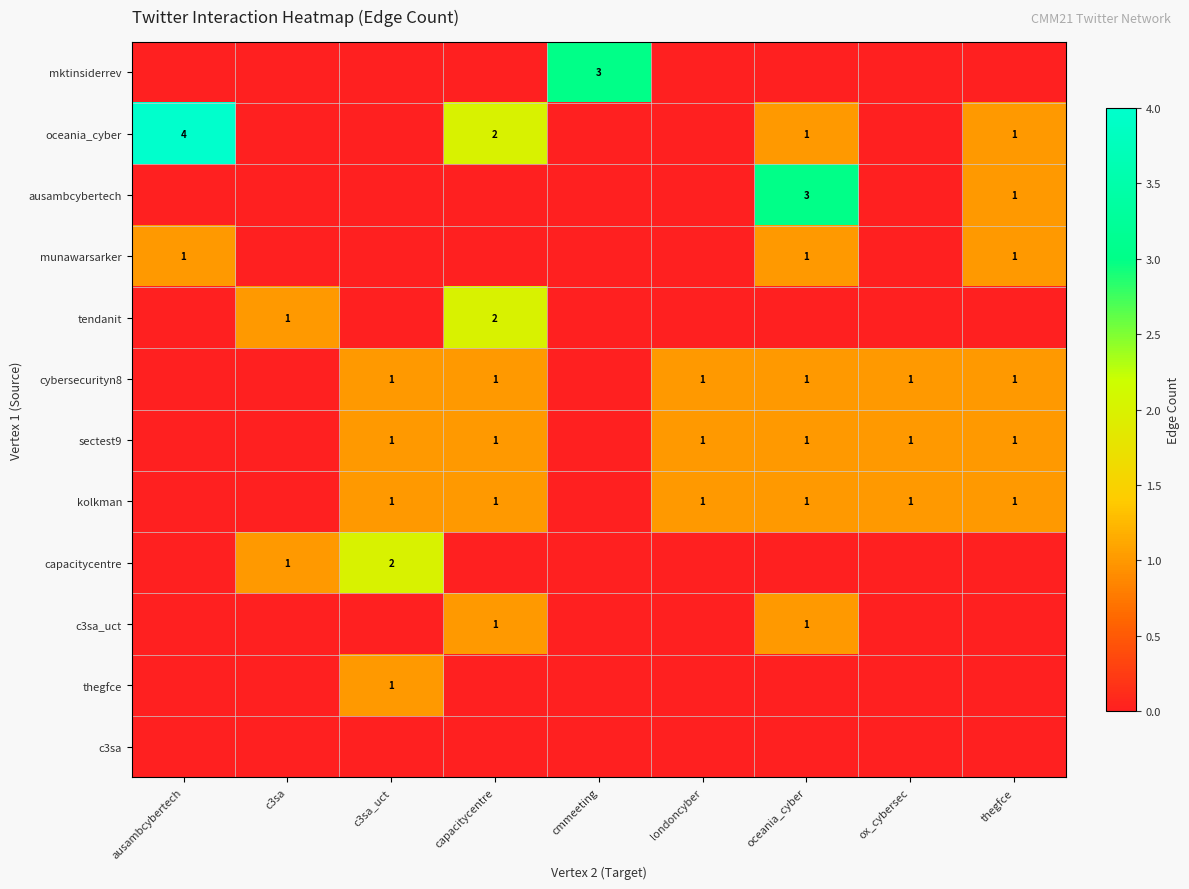

The tendanit series shows 1 at c3sa. True or false?

True